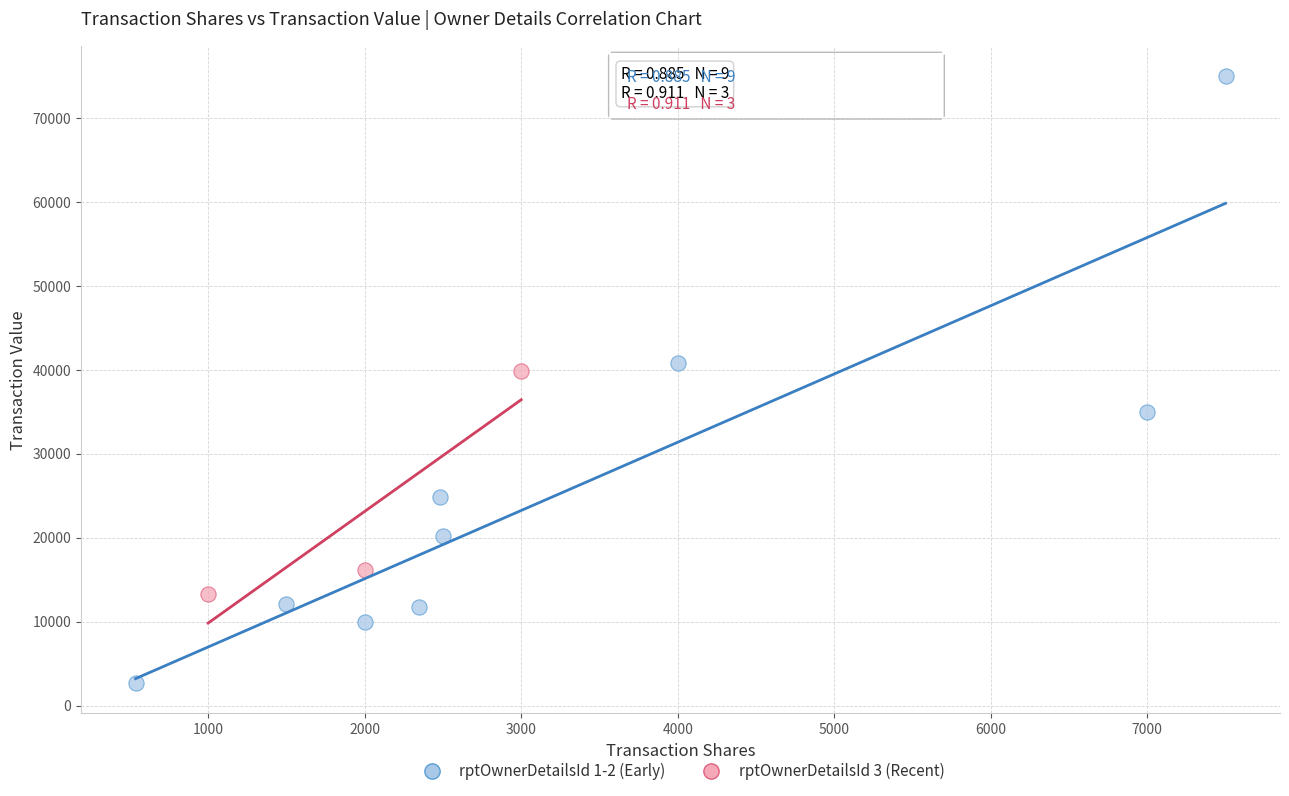

Which series contains the lowest Y value?

rptOwnerDetailsId 1-2 (Early)